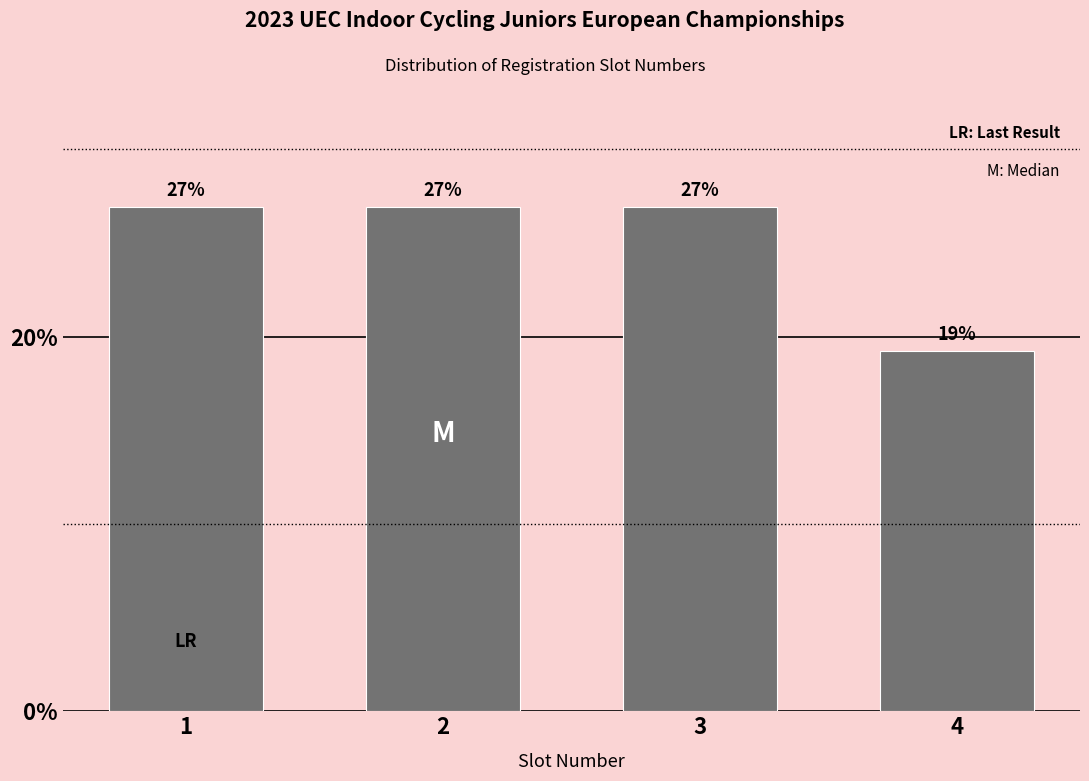

What is the sum of all values?

100.0